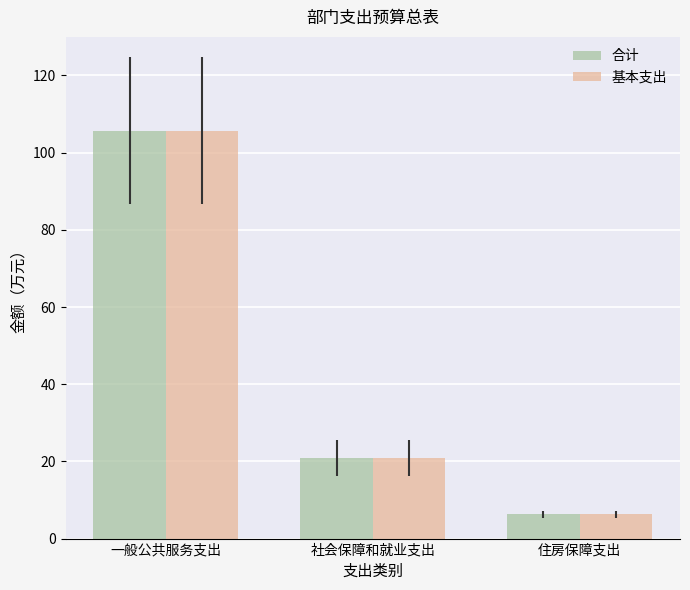

How many distinct data groups are displayed?

2